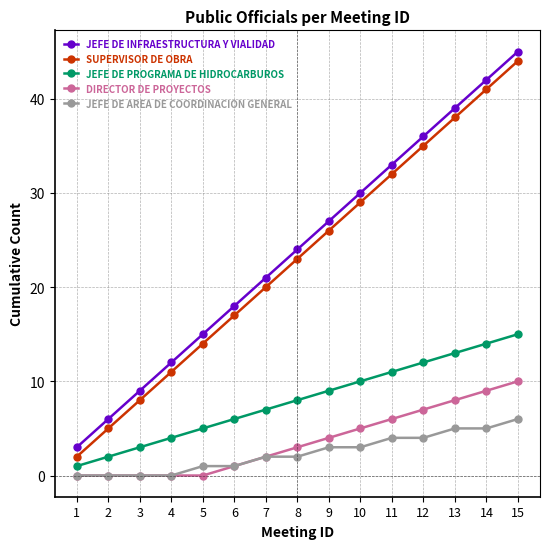

True or false: JEFE DE AREA DE COORDINACION GENERAL and JEFE DE PROGRAMA DE HIDROCARBUROS cross at least once.

False